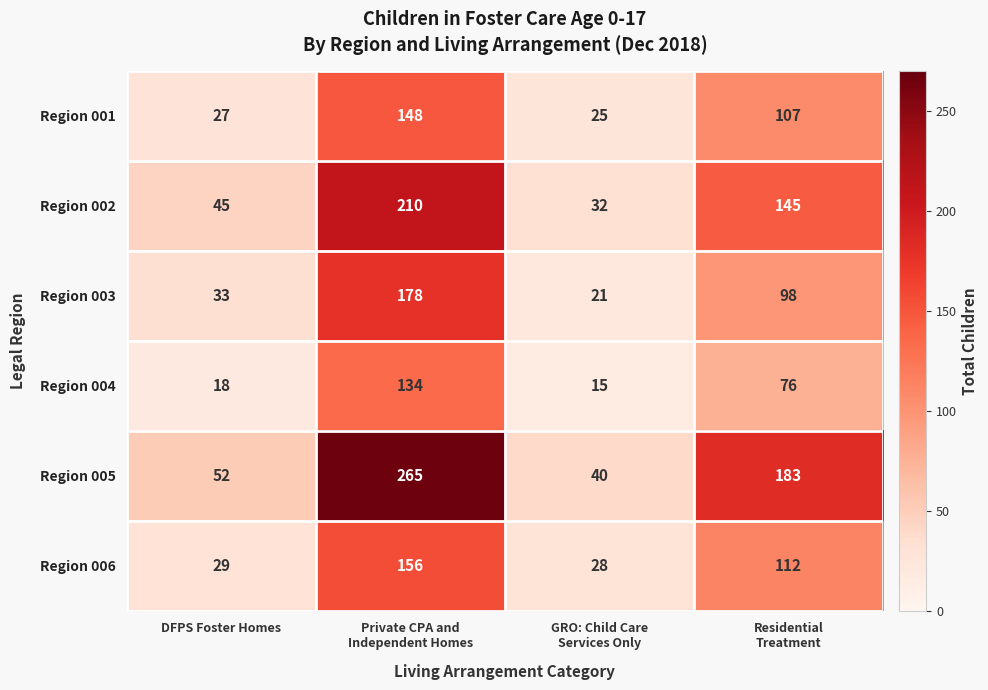

Which series has the largest total across all categories?

Region 005